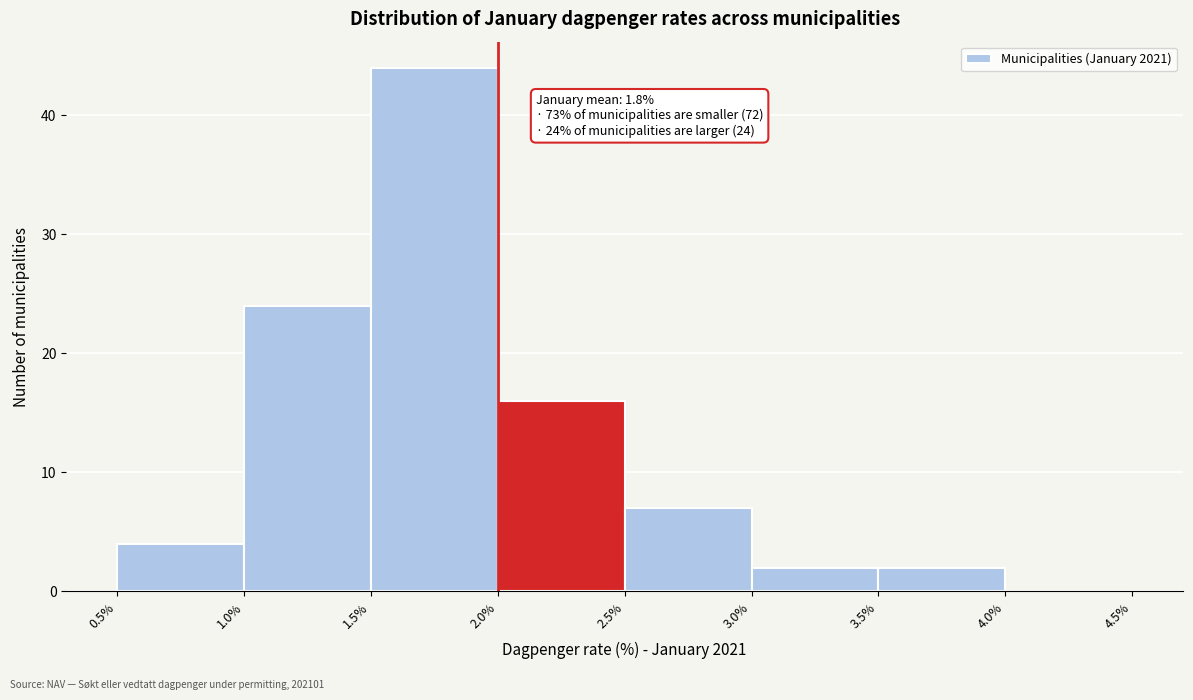

Over which range of the x-axis is the bar tallest?

1.5% to 2.0%